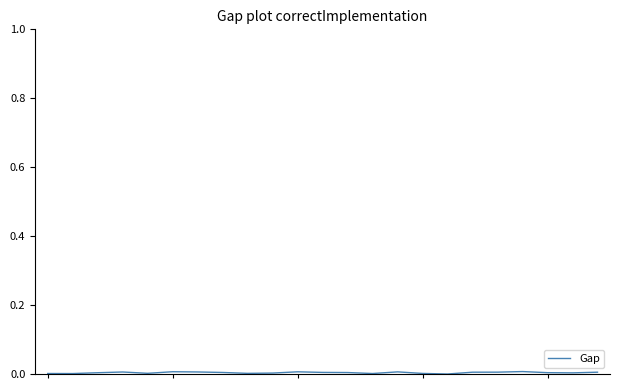

How many lines are shown in the chart?

1